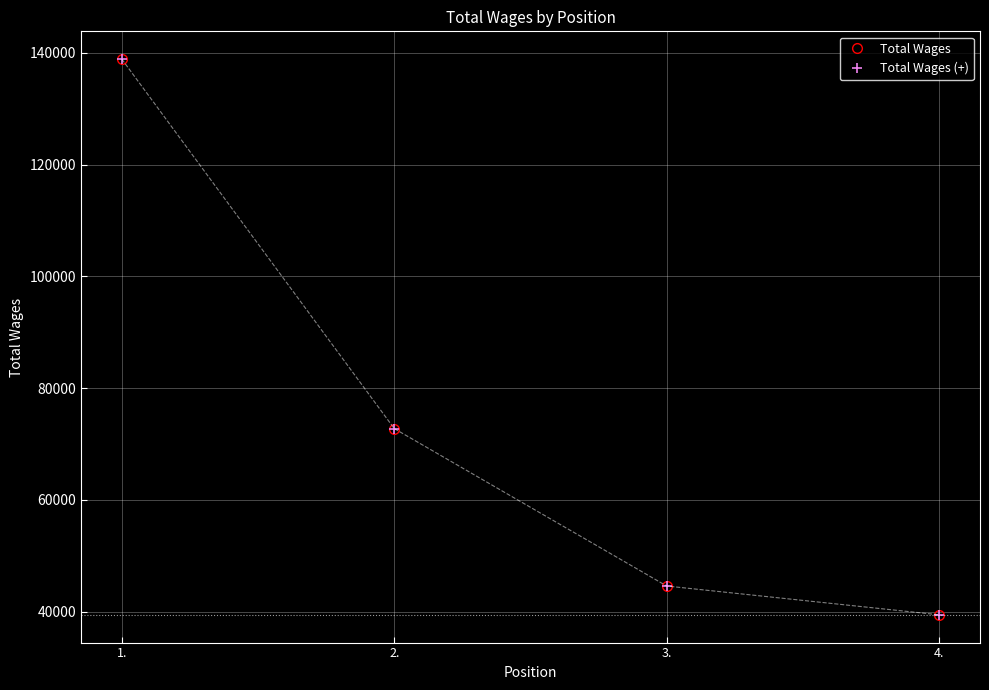

Does the chart have visible grid lines?

Yes